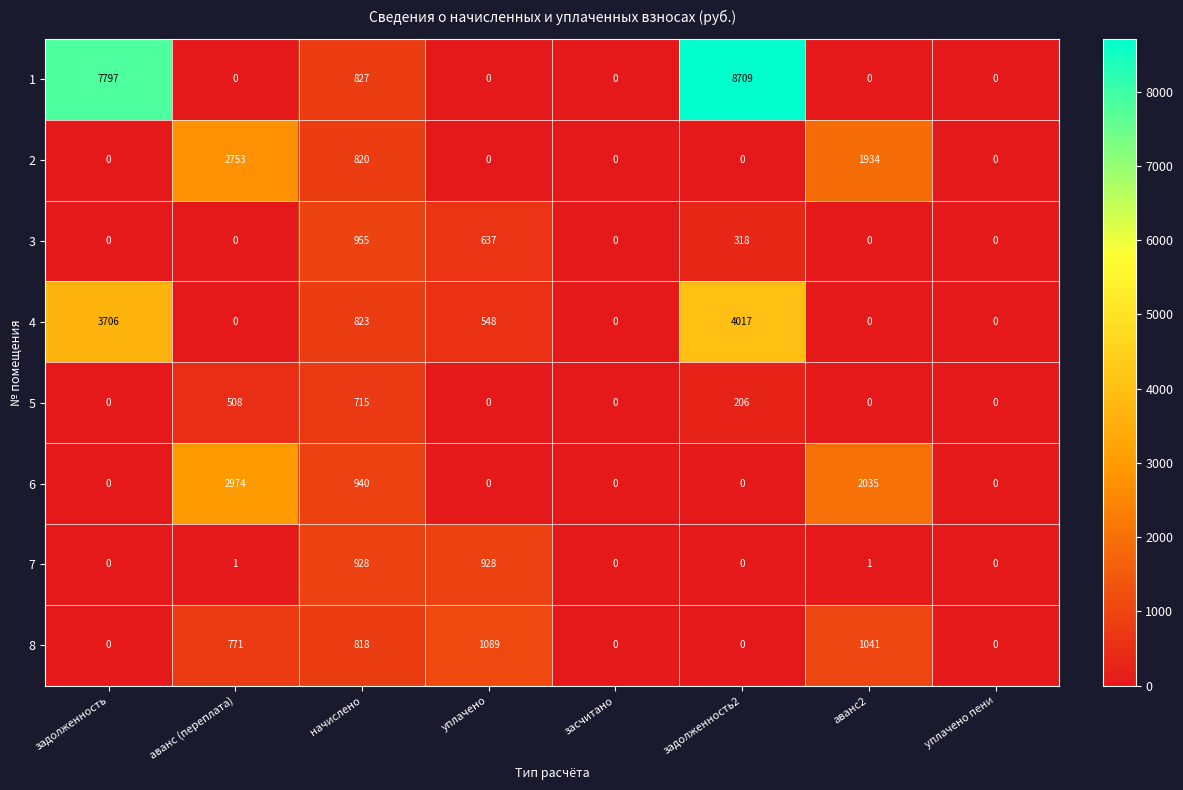

Which label corresponds to the largest value in the chart?

задолженность2